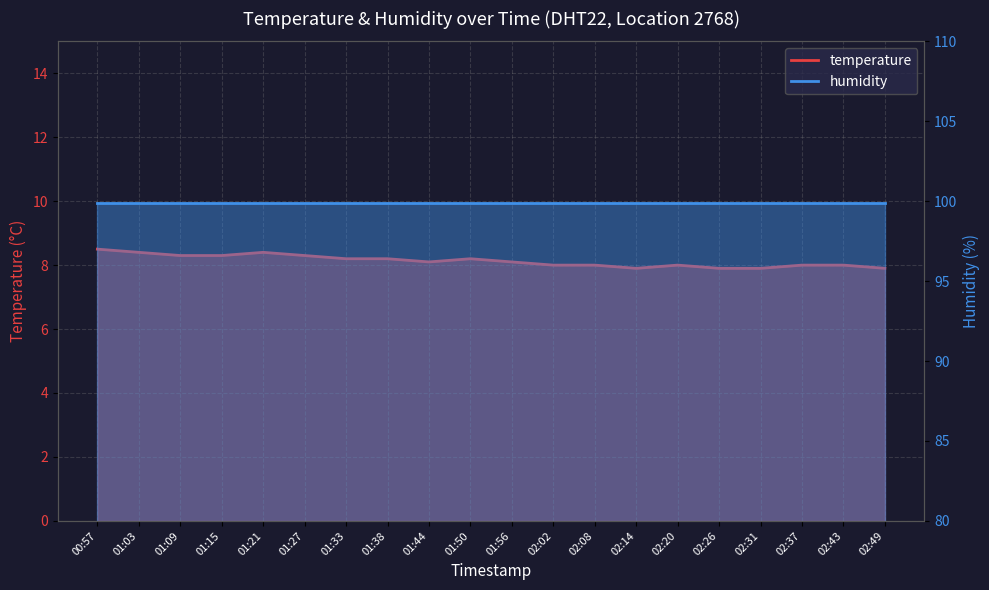

Where does the data first go above 8?

00:57